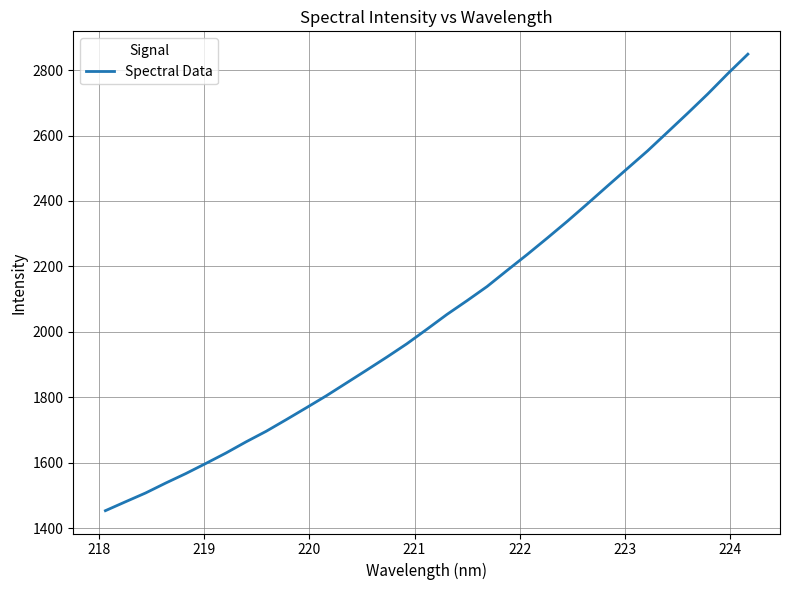

What is the difference between the maximum and minimum values?

1394.8